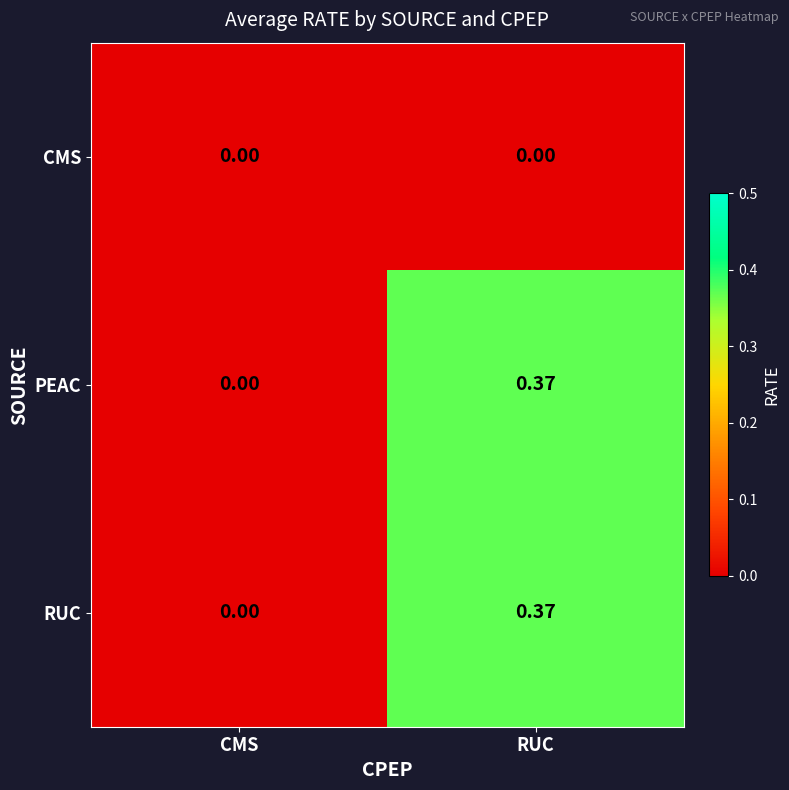

At which category does the chart reach its peak across all series?

RUC